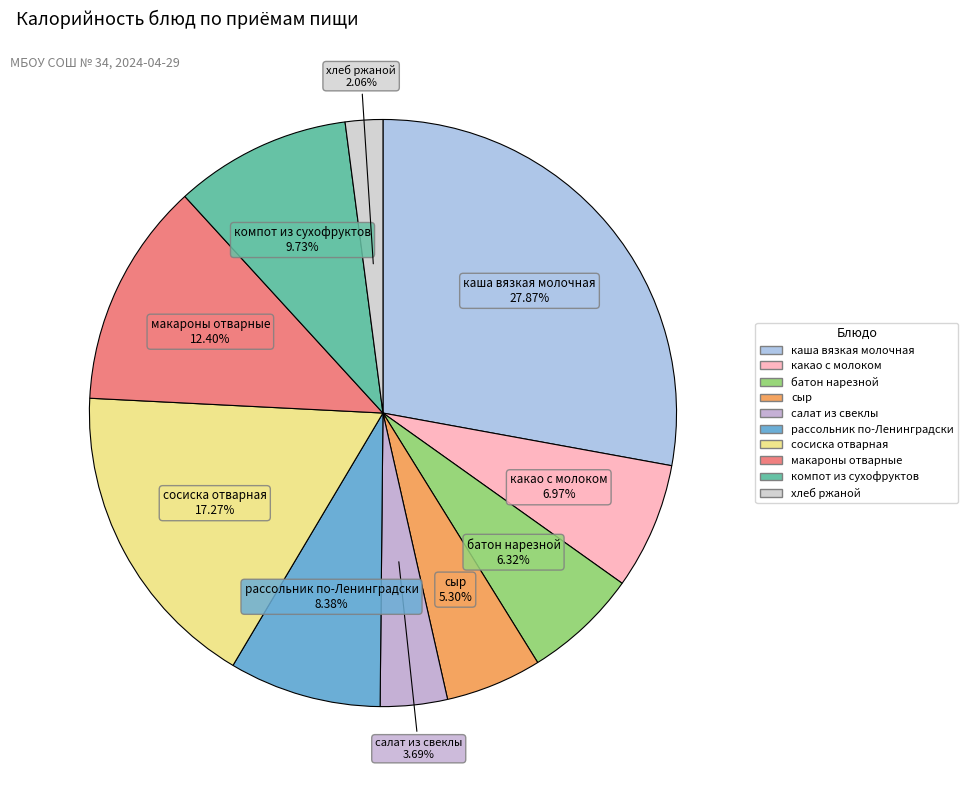

To the nearest percent, what is the combined percentage of хлеб ржаной and какао с молоком?

9%